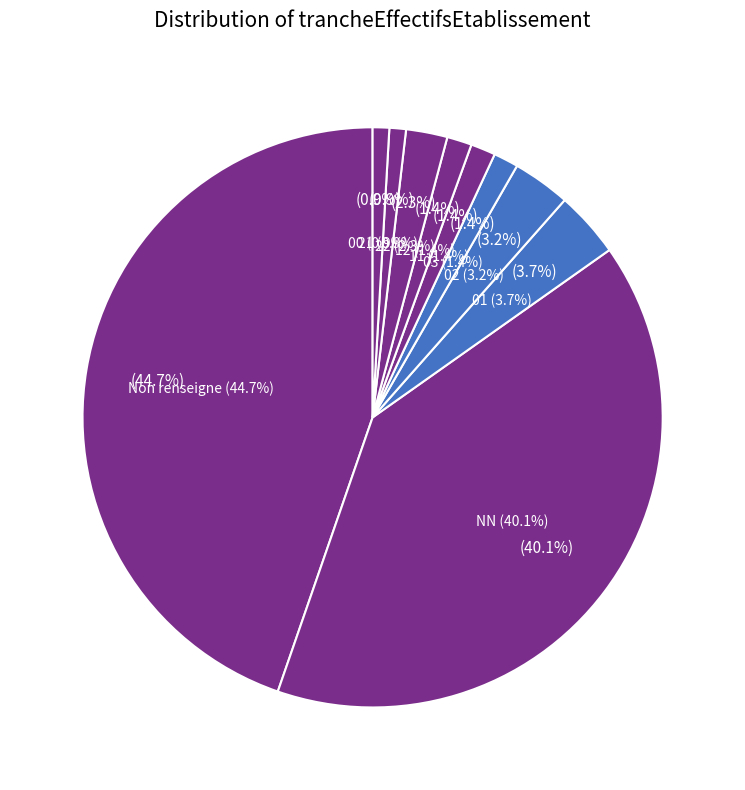

To the nearest percent, what is the difference between the largest and smallest slice percentages?

44%